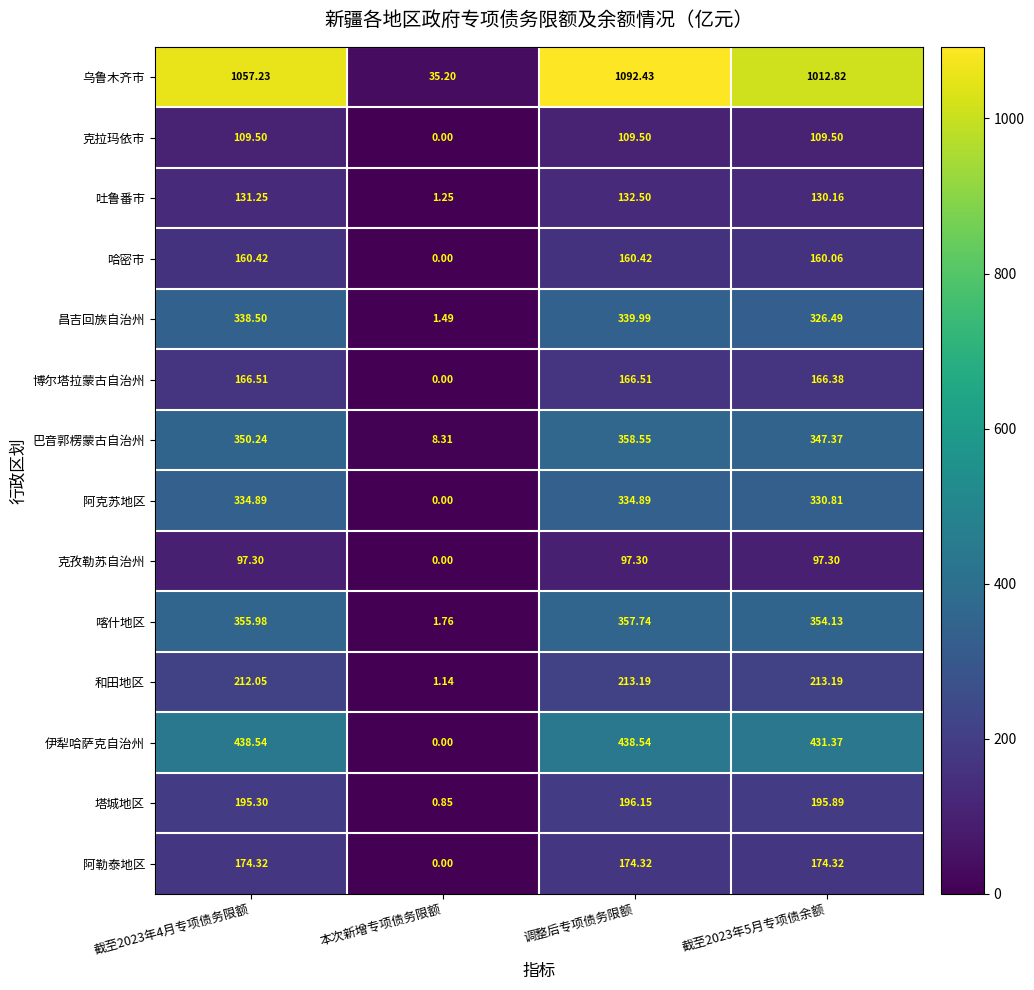

What is the difference between the highest and lowest values at 调整后专项债务限额?

995.1